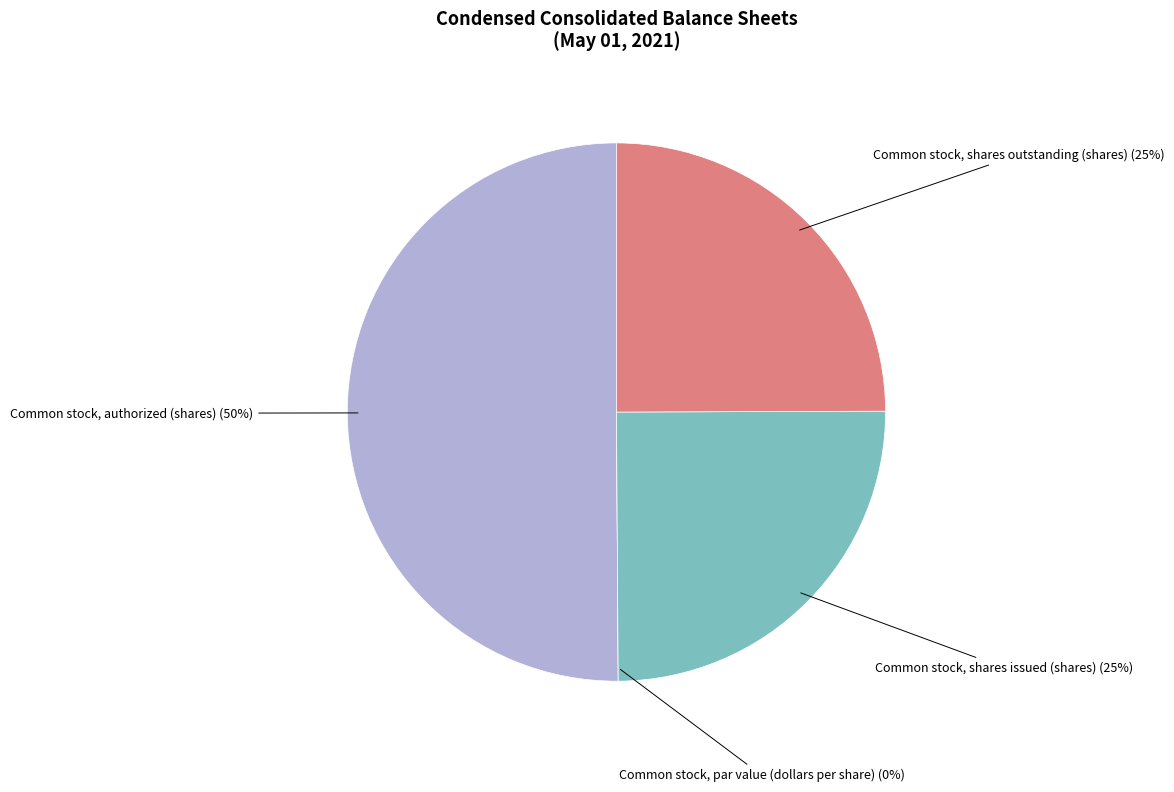

Is there any slice that represents more than half of the pie?

Yes